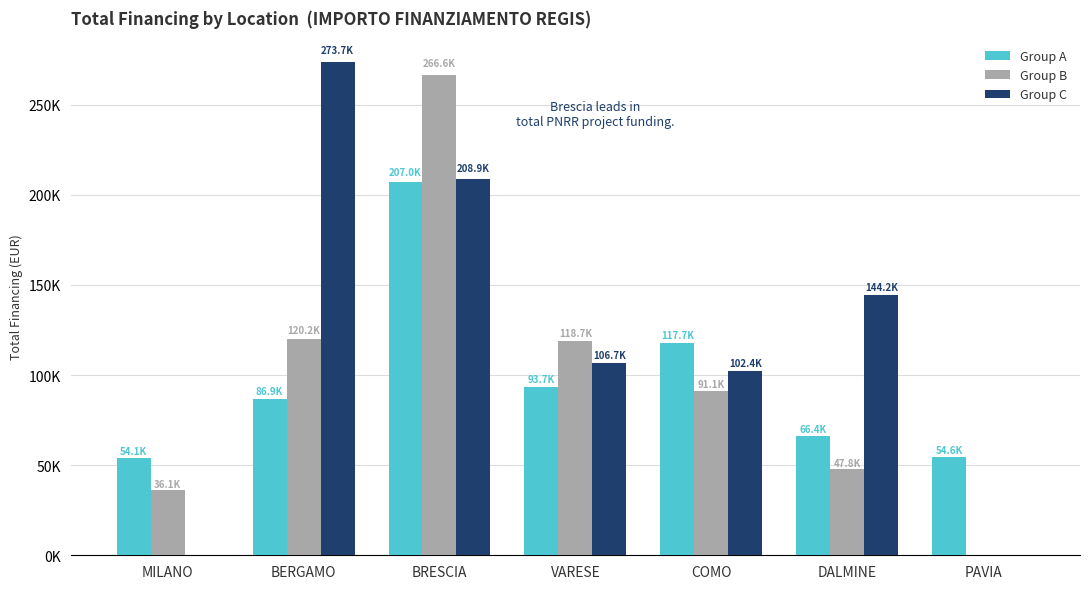

Rank the categories by Group C value from lowest to highest.

MILANO, PAVIA, COMO, VARESE, DALMINE, BRESCIA, BERGAMO